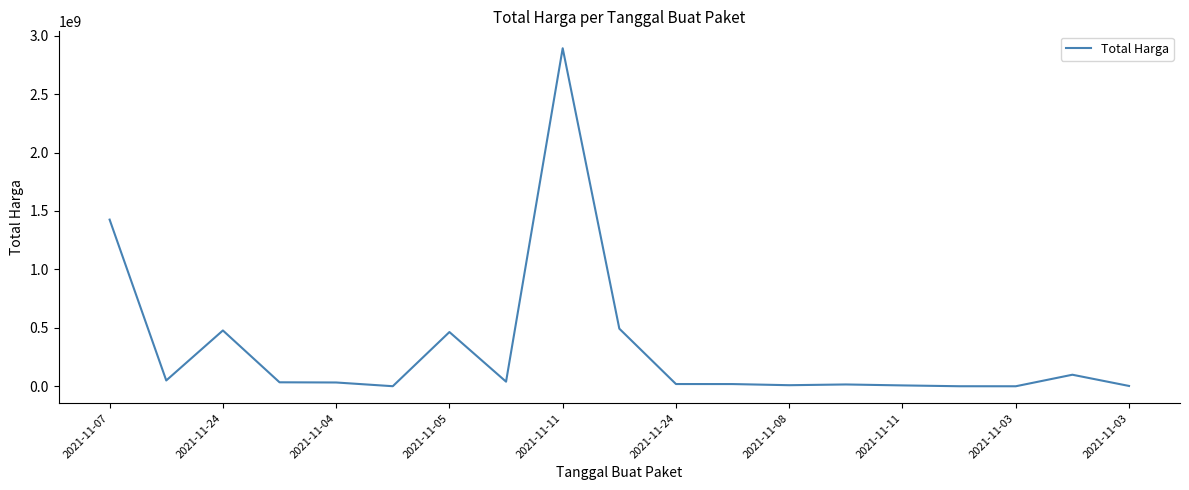

What is the greatest value displayed?

2892122000